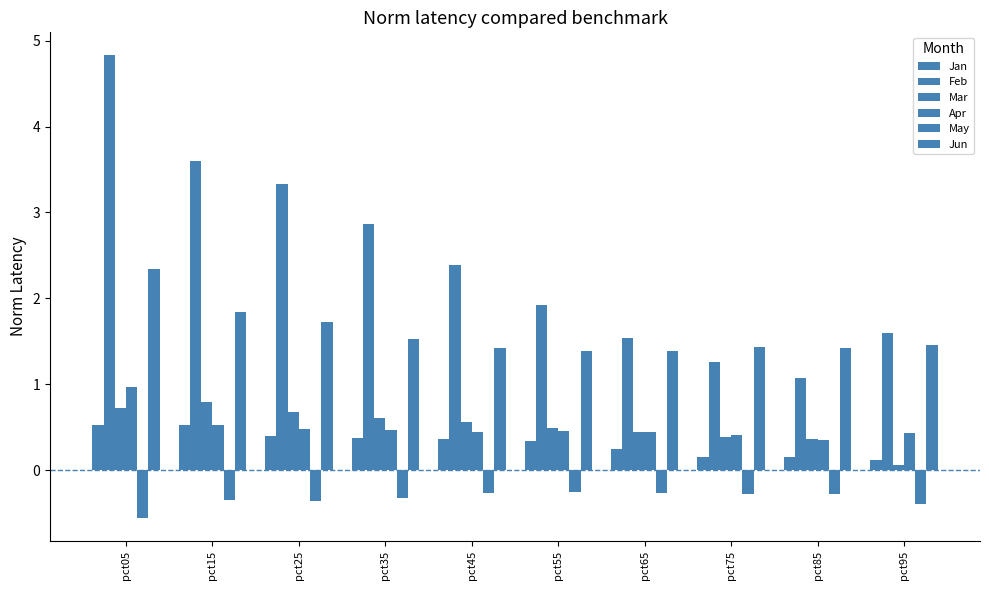

What is the total value across all series at pct55?

4.3